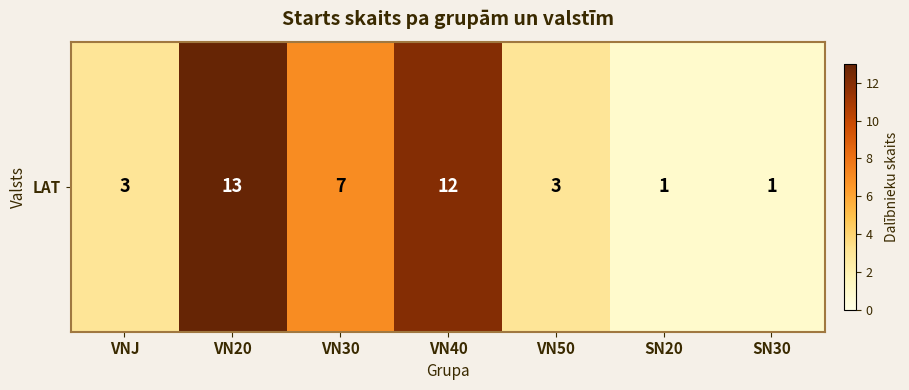

What is the sum of all values?

40